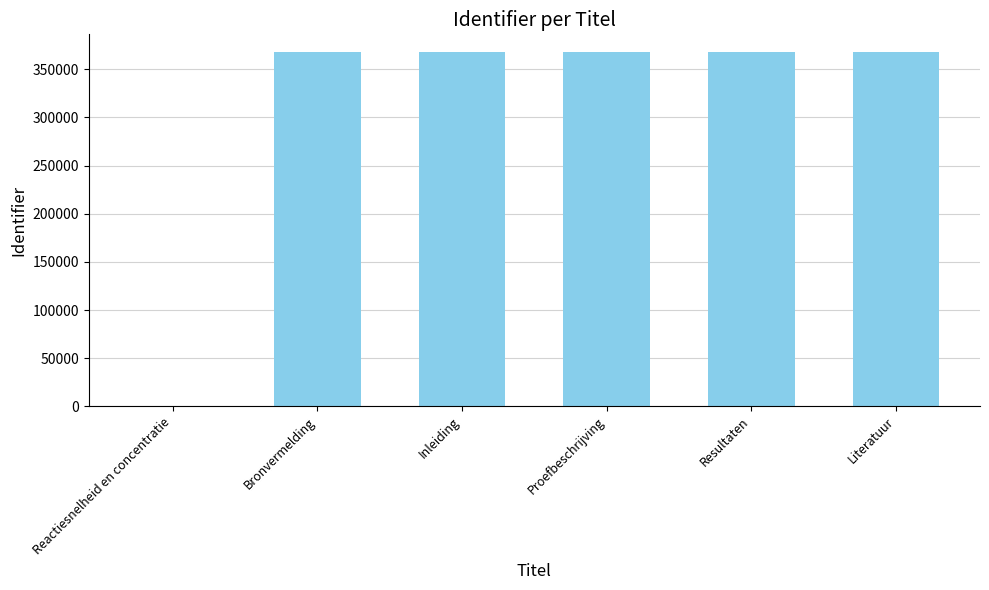

Is it true that the value at Bronvermelding is 187246?

False